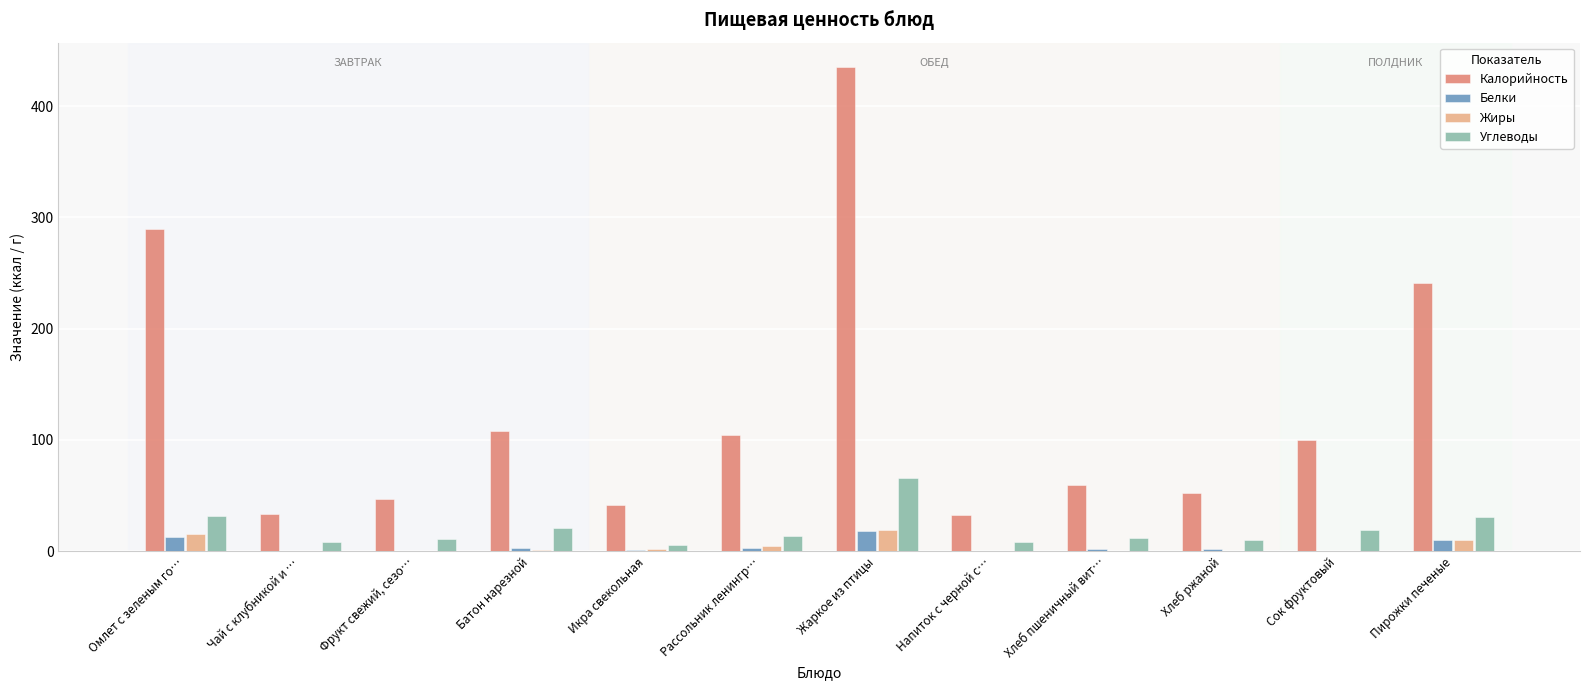

Where does the Углеводы series first go above 13?

Омлет с зеленым го…